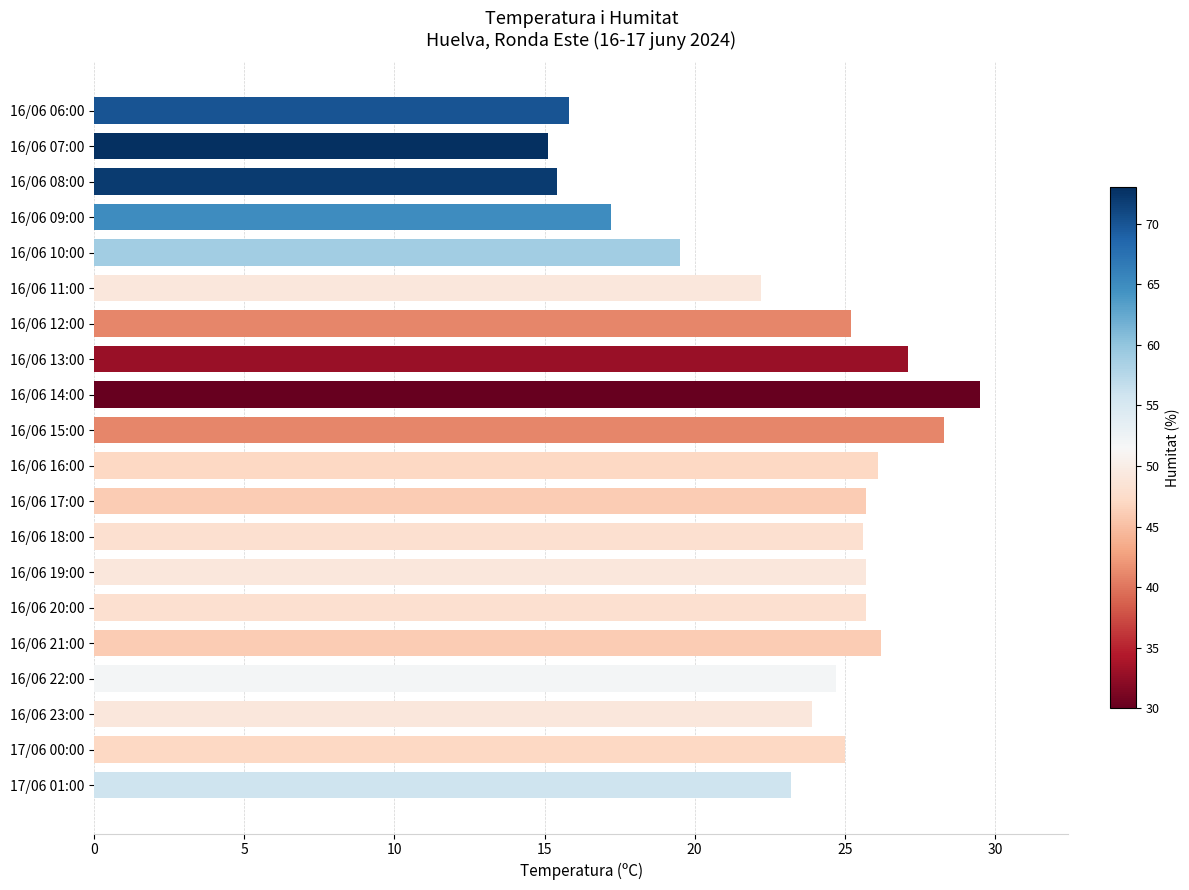

Does the chart contain any negative values?

No